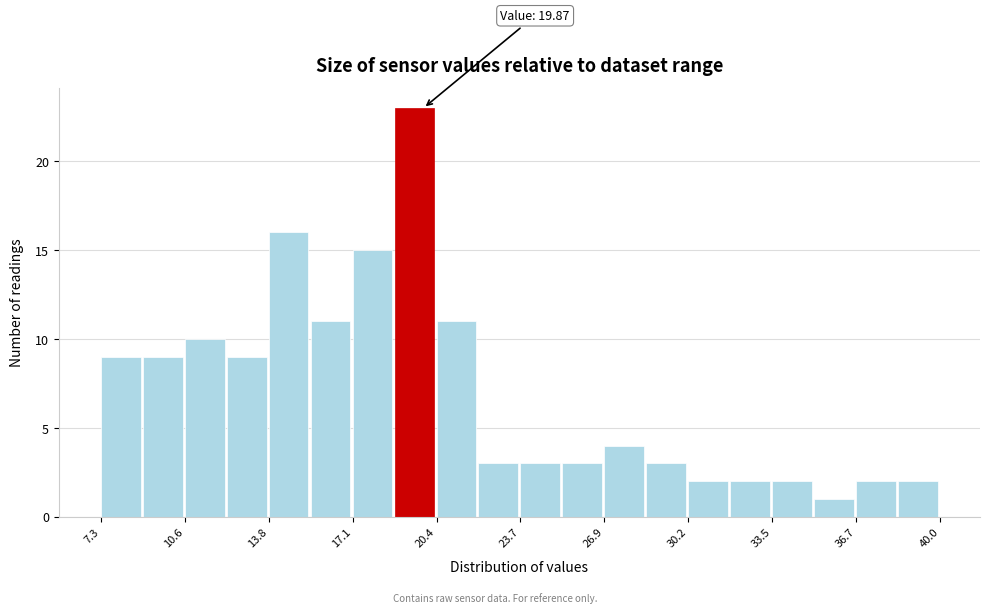

Read against the x-axis, roughly where is the centre of the tallest bar?

19.5